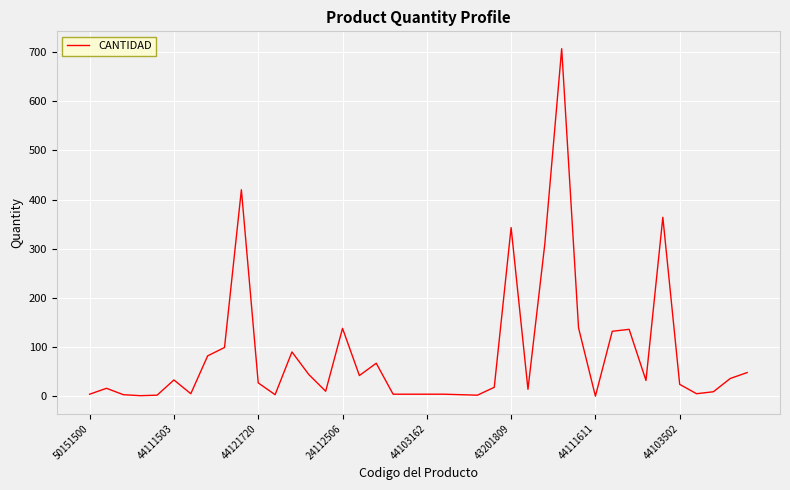

What is the difference between the maximum and minimum values?

707